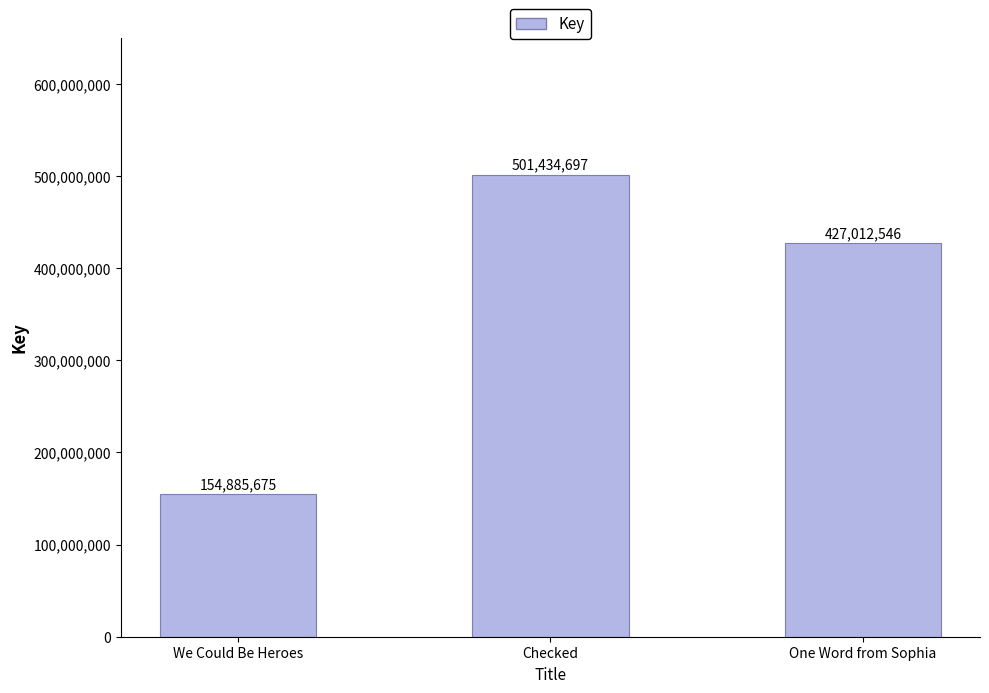

How many bars are there in total?

3